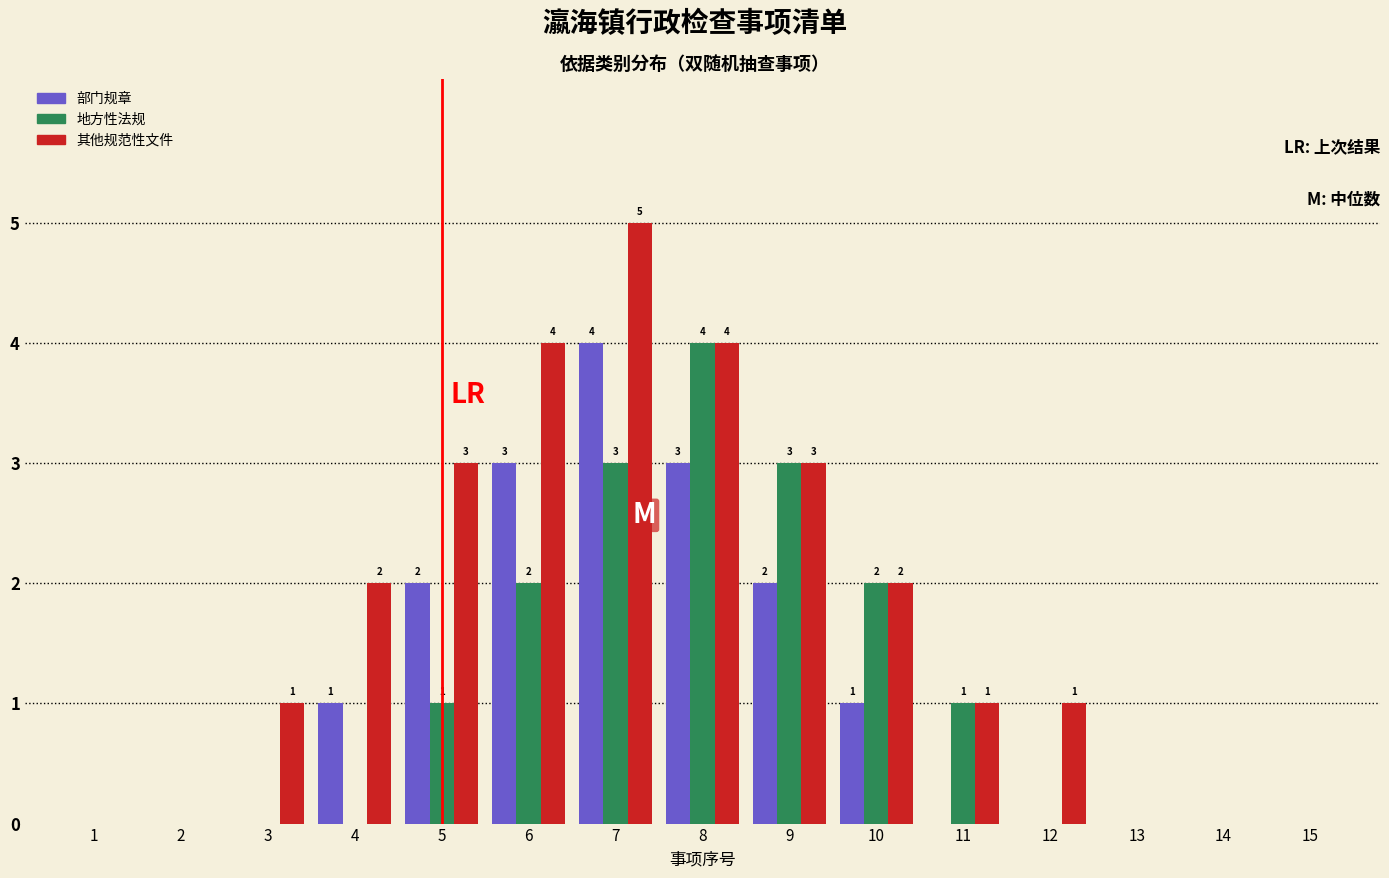

Reading right to left, list all the values displayed in this chart.

部门规章: 15=0	14=0	13=0	12=0	11=0	10=1	9=2	8=3	7=4	6=3	5=2	4=1	3=0	2=0	1=0
地方性法规: 15=0	14=0	13=0	12=0	11=1	10=2	9=3	8=4	7=3	6=2	5=1	4=0	3=0	2=0	1=0
其他规范性文件: 15=0	14=0	13=0	12=1	11=1	10=2	9=3	8=4	7=5	6=4	5=3	4=2	3=1	2=0	1=0